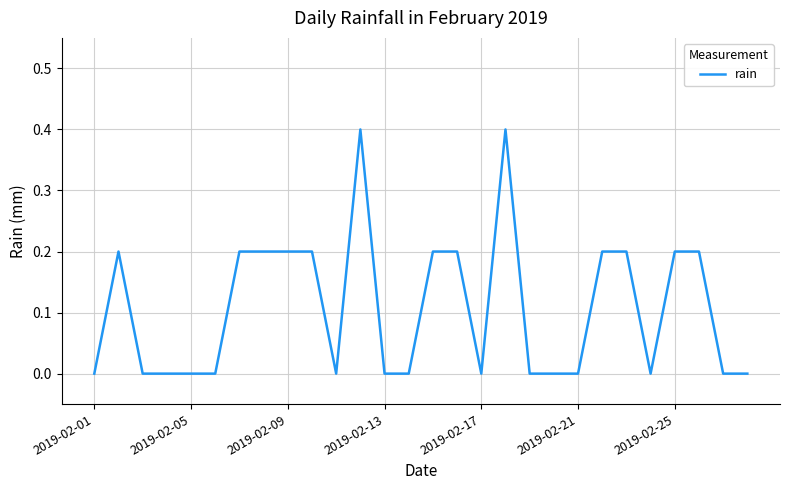

What is the greatest value displayed?

0.4